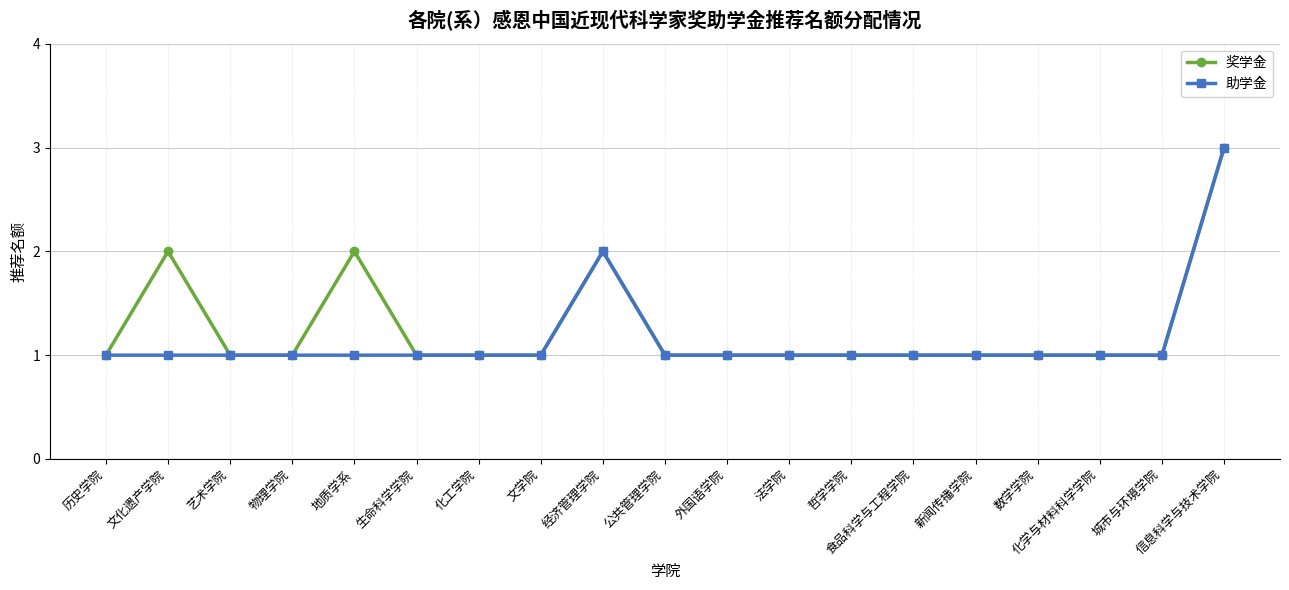

What is the smallest value displayed?

1